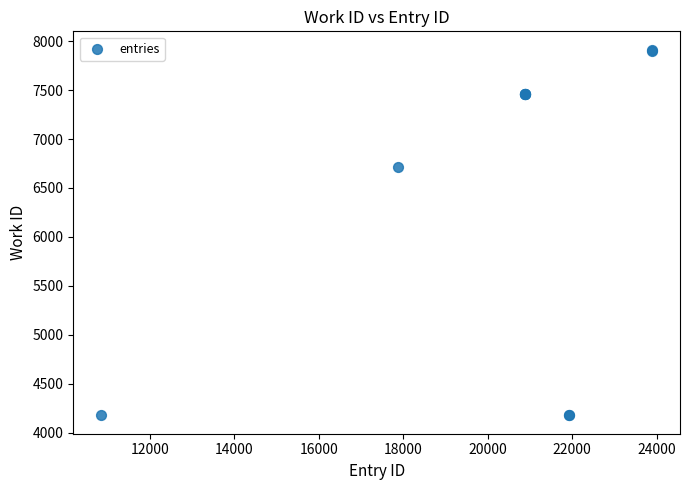

What Y value in the scatter plot is closest to 6045?

6717